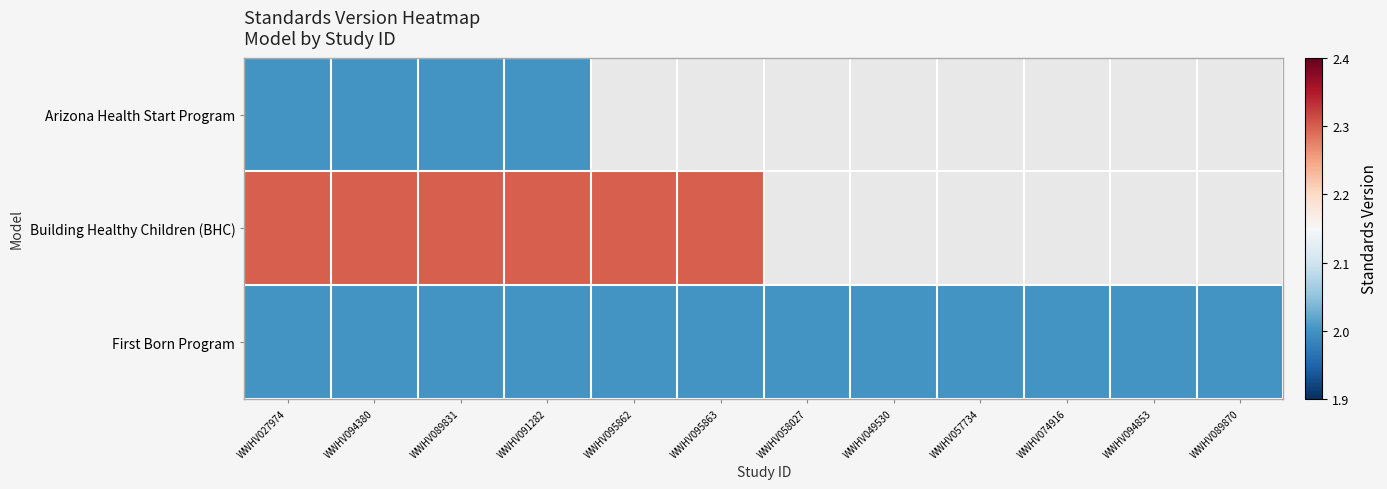

Is the value of Arizona Health Start Program at WWHV094853 greater than the value of First Born Program at WWHV027974?

No